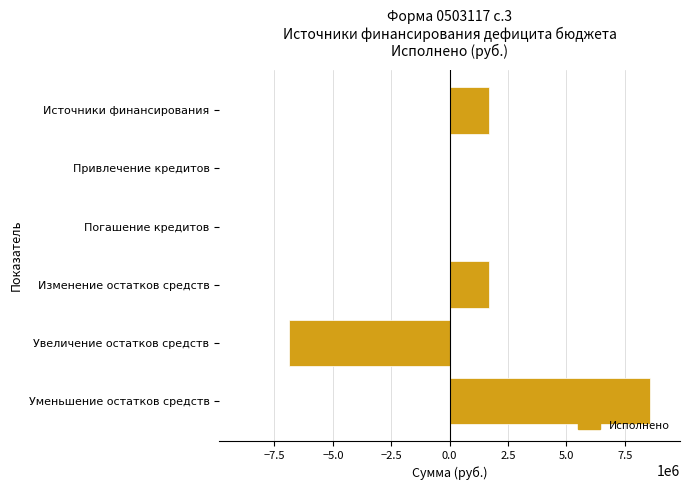

Are the bars horizontal?

Yes